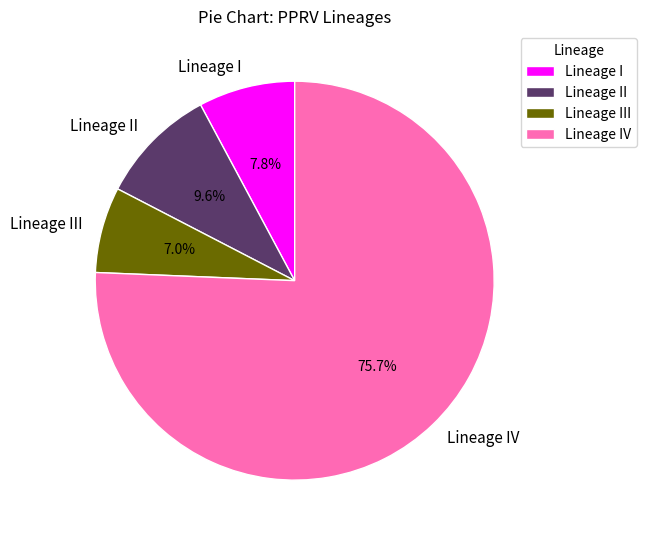

Count the number of slices in the pie.

4